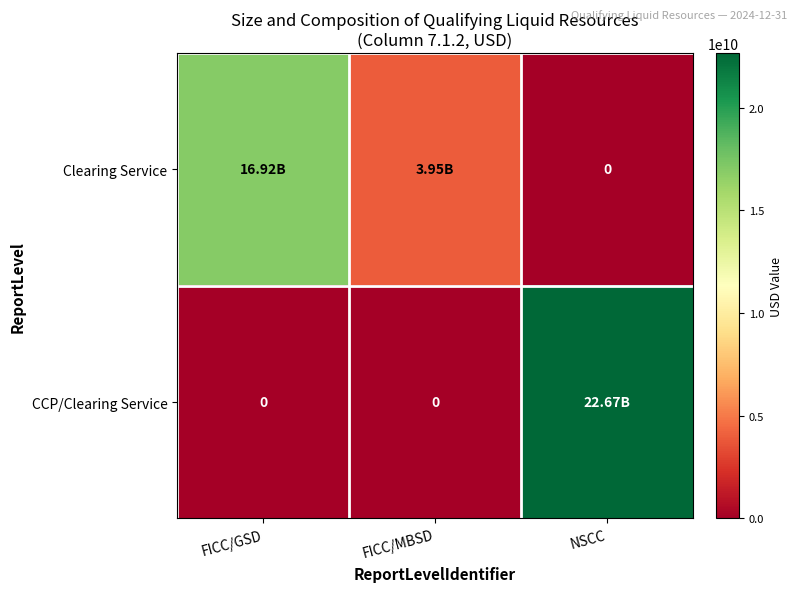

Rank the series at FICC/MBSD from highest to lowest value.

Clearing Service, CCP/Clearing Service